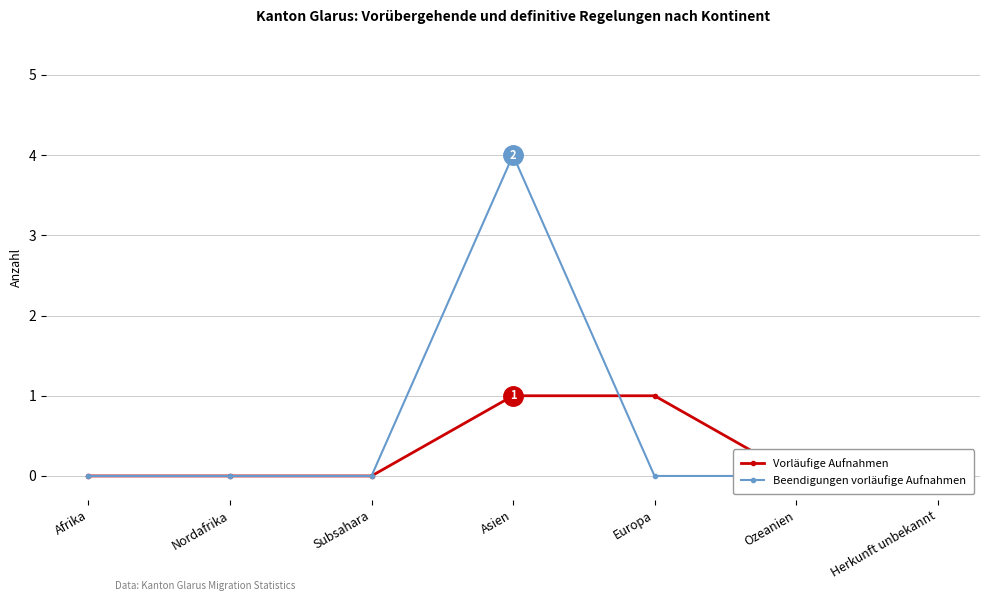

What is the sum of all Vorläufige Aufnahmen values?

2